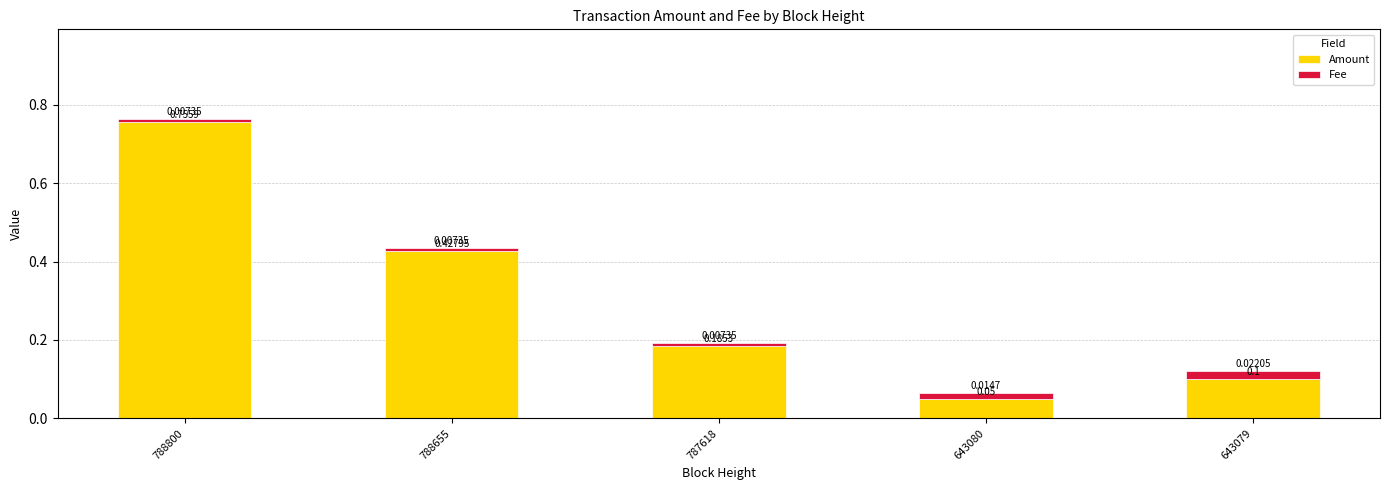

Are the bars grouped side by side (vs. stacked)?

No